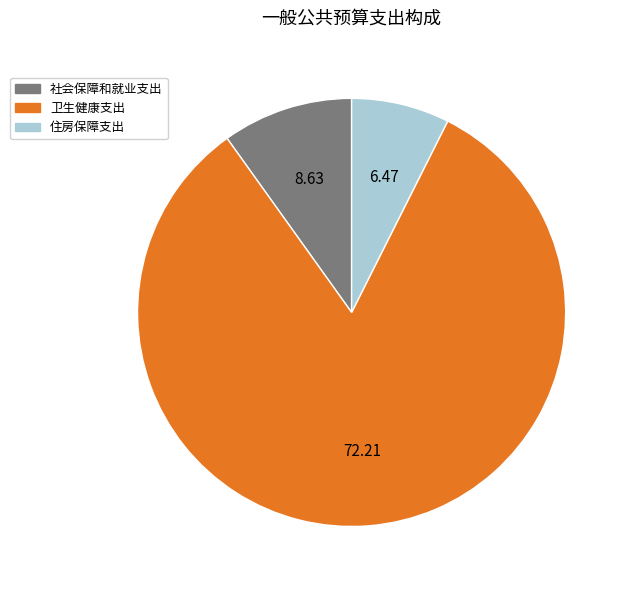

Between 卫生健康支出 and 住房保障支出, which is larger?

卫生健康支出